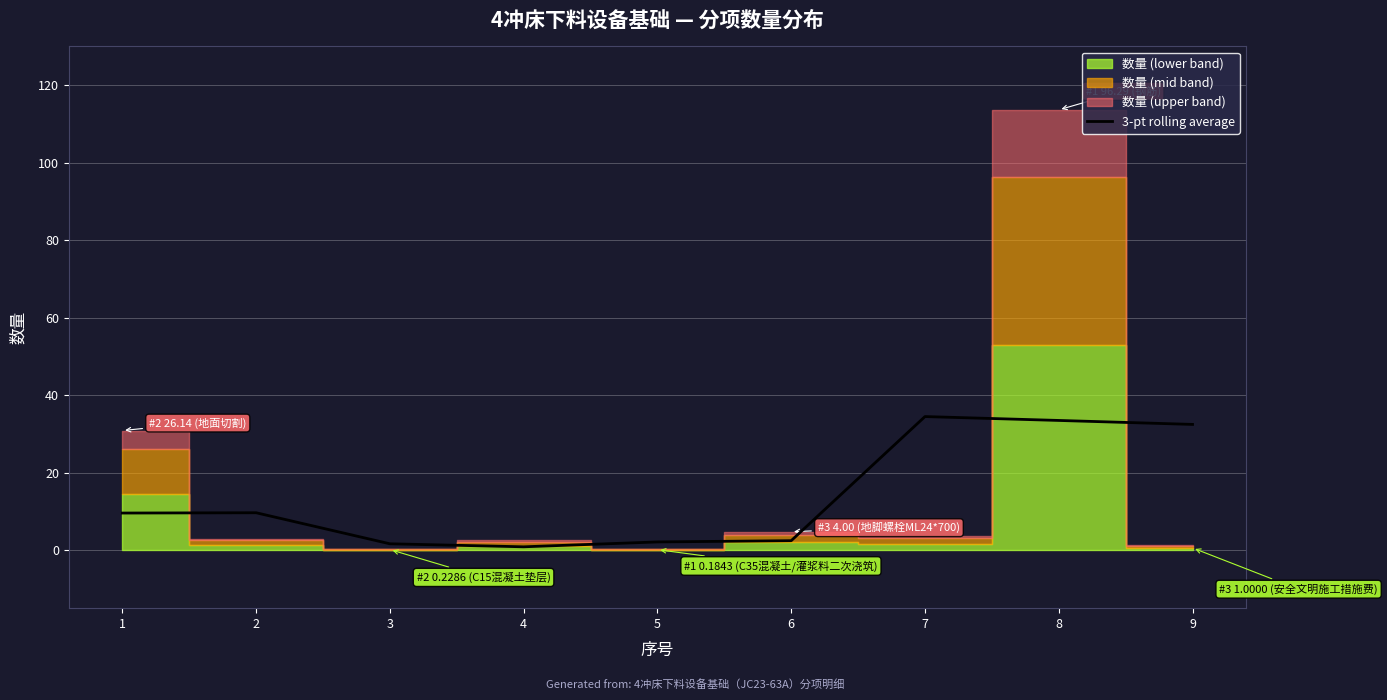

The chart shows a value of 9.6 at 1. True or false?

True